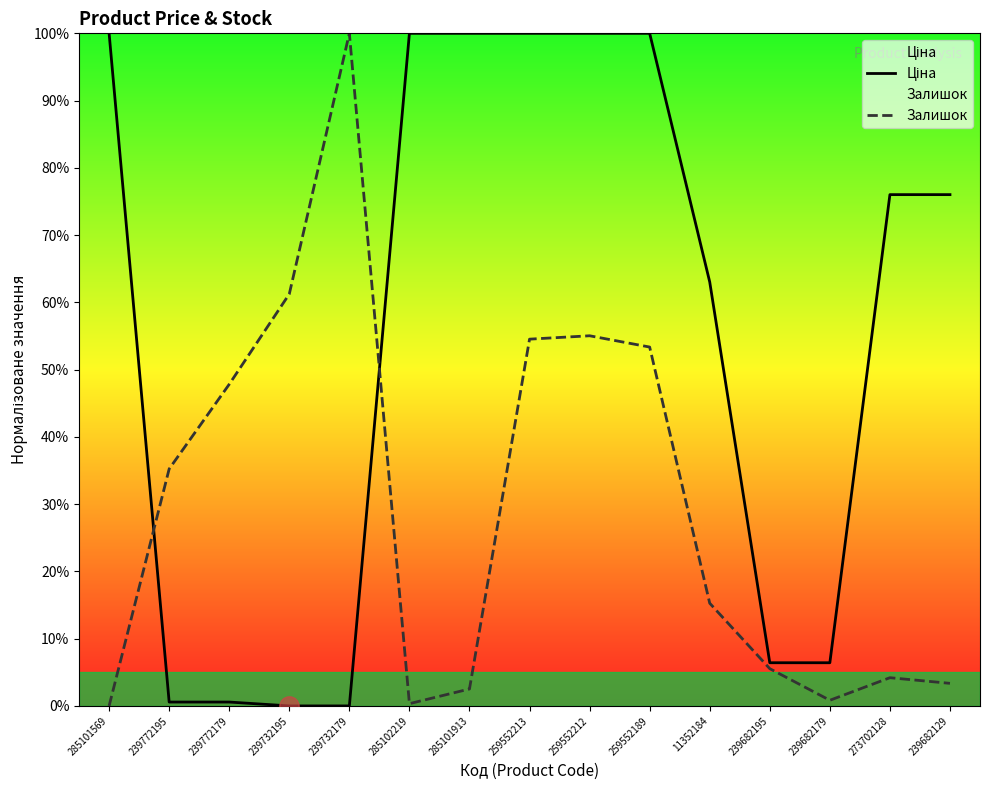

What is the difference between the Ціна values at 239732195 and 239682129?

76.0